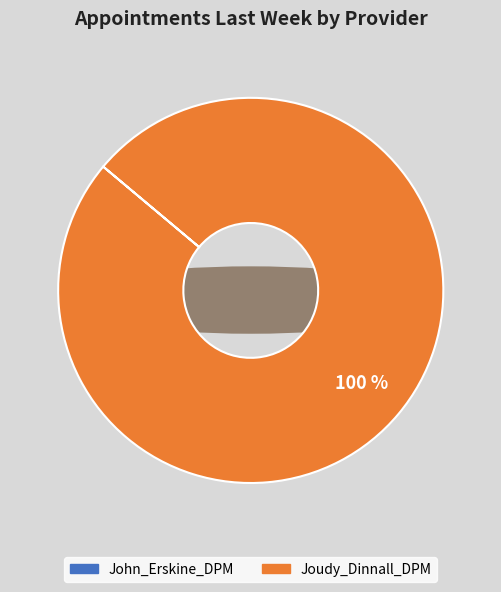

Is it true that John_Erskine_DPM is 0% of the pie?

True